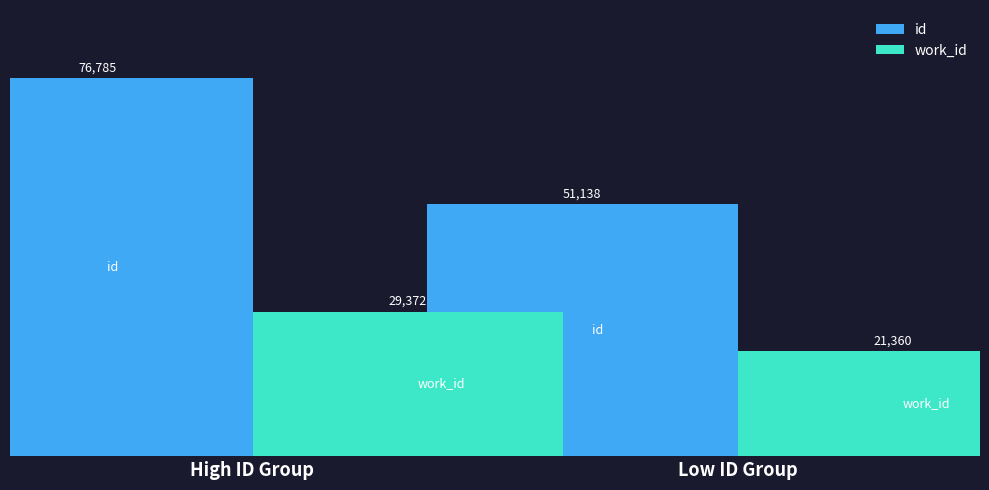

How many groups of bars are there?

2